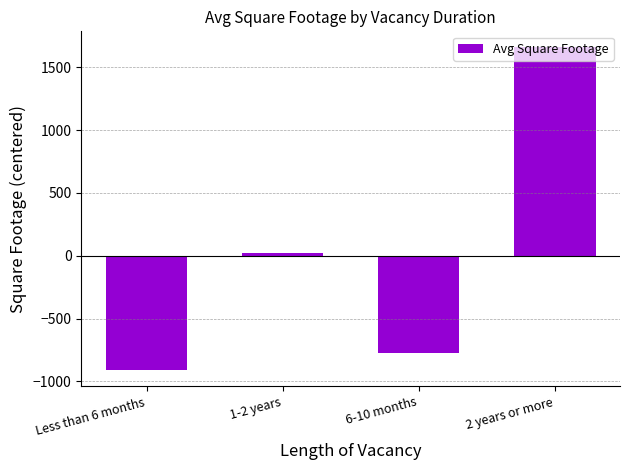

How many values are above zero?

2